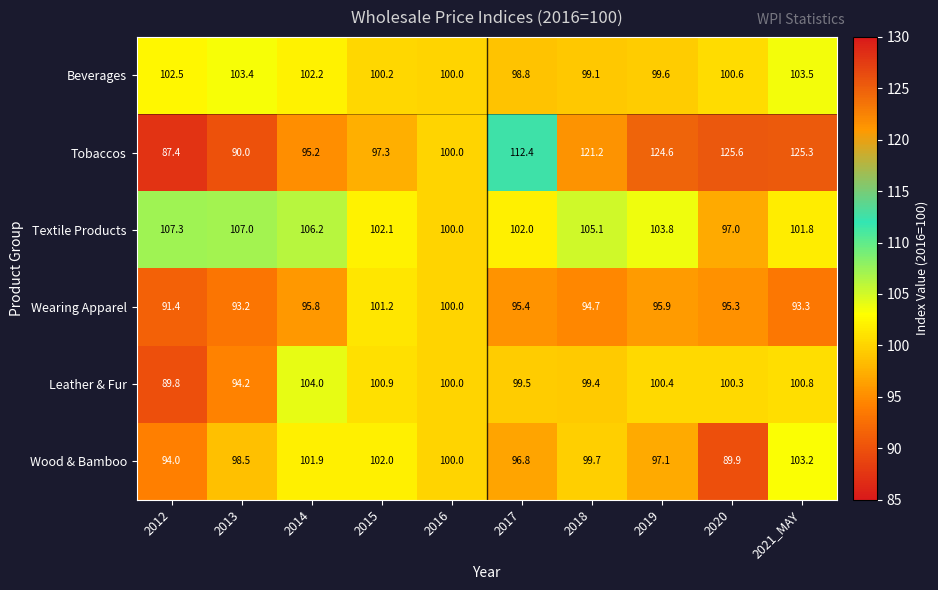

How many values in the Wood & Bamboo series are below 99?

5